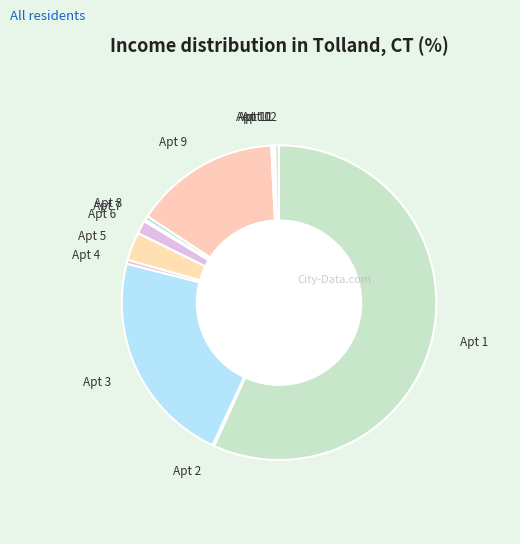

Is the sum of Apt 12 and Apt 5 greater than half?

No